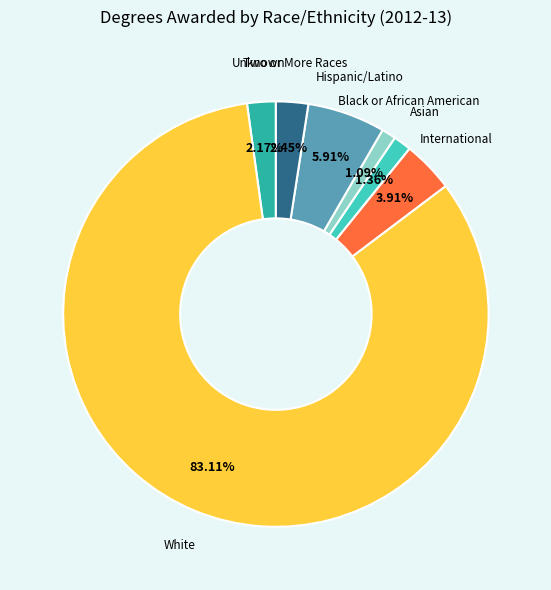

How many slices are in this pie chart?

7